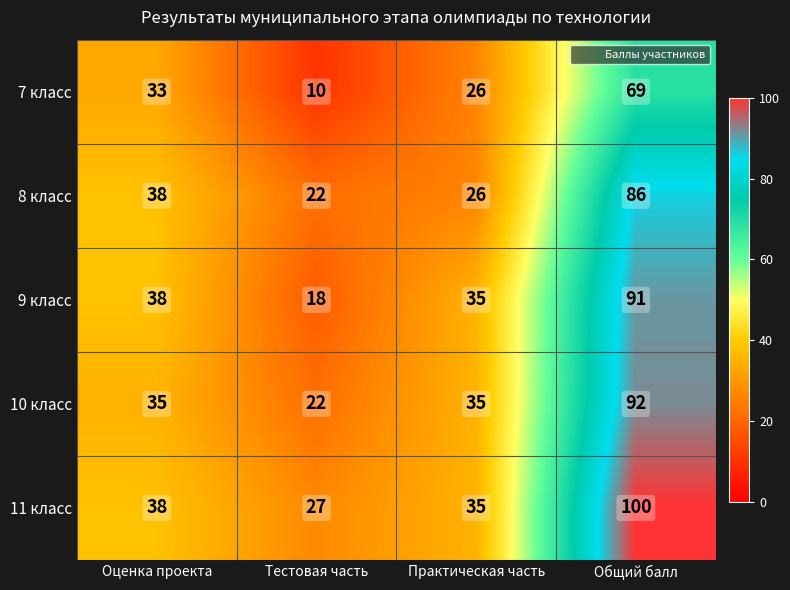

What is the spread (max minus min) of values at Общий балл?

31